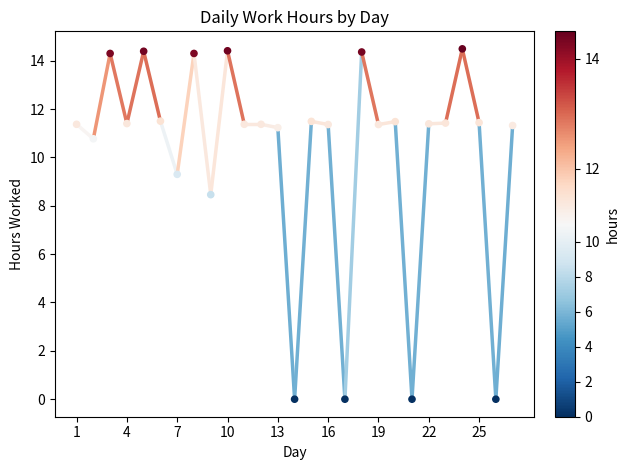

What Y value in the scatter plot is closest to 7?

8.5